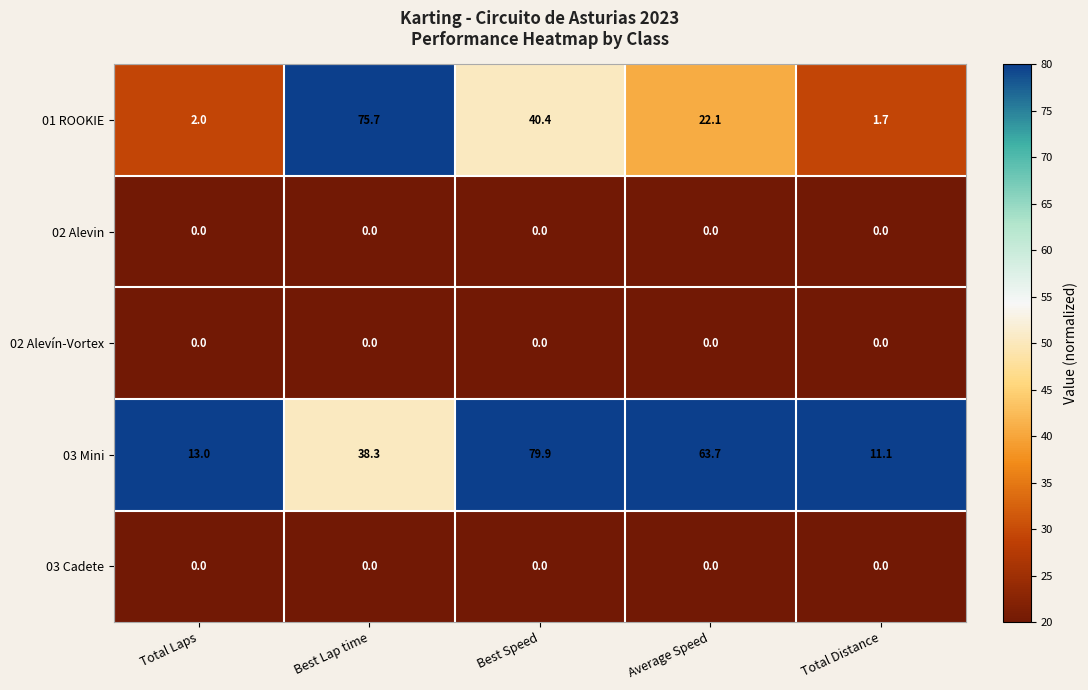

At which label does 03 Mini first exceed 38?

Best Lap time